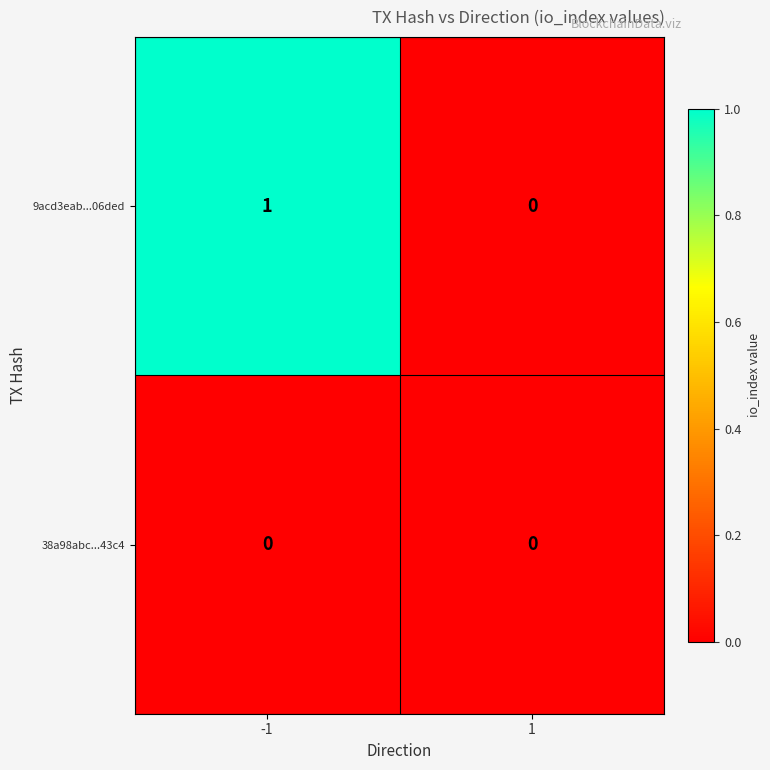

List the series in order of their overall mean, lowest first.

38a98abc...43c4, 9acd3eab...06ded